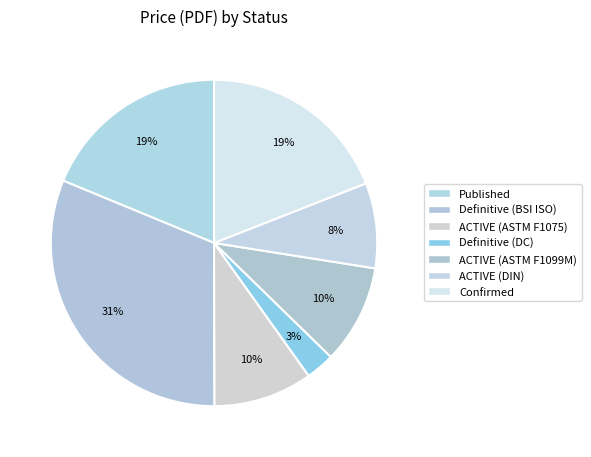

Count the number of slices in the pie.

7